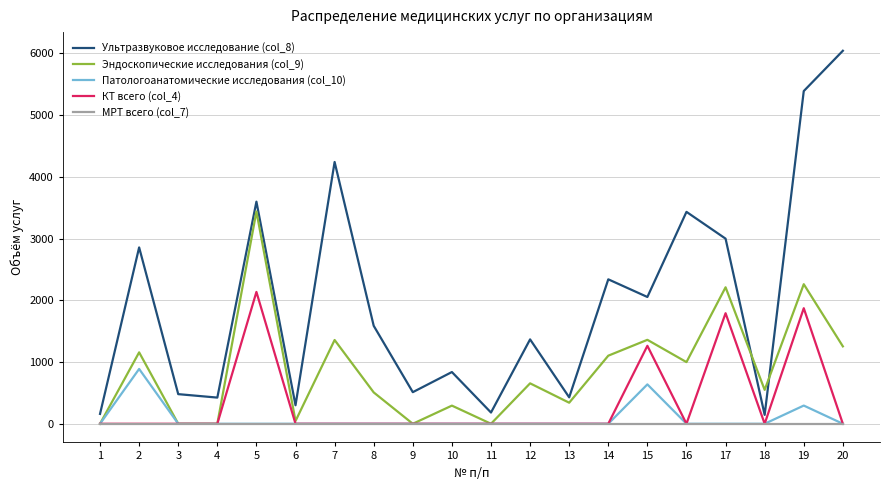

True or false: МРТ всего (col_7) and Ультразвуковое исследование (col_8) cross at least once.

False